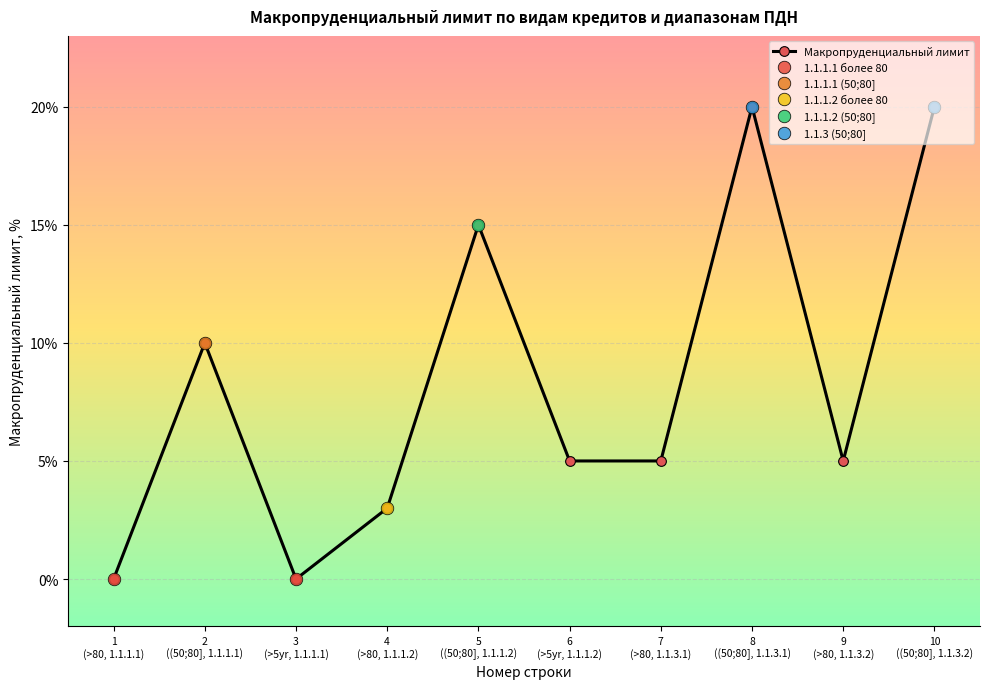

List the series in order of their peak value, highest first.

1.1.3.1 (50;80], 1.1.1.2 (50;80], 1.1.1.1 (50;80], 1.1.1.2 более 80, 1.1.1.1 более 80